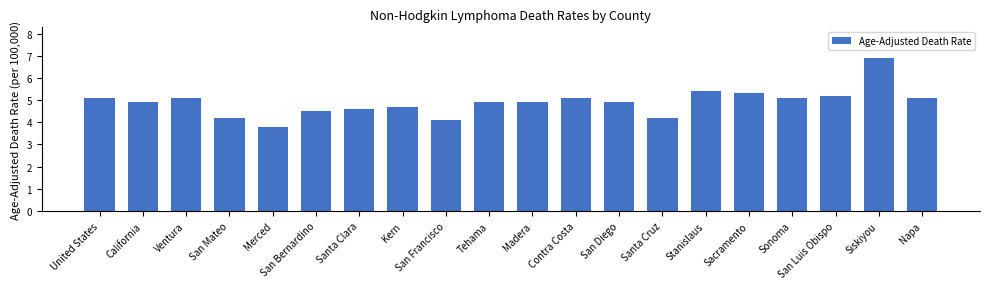

What is the approximate value at San Mateo?

4.2